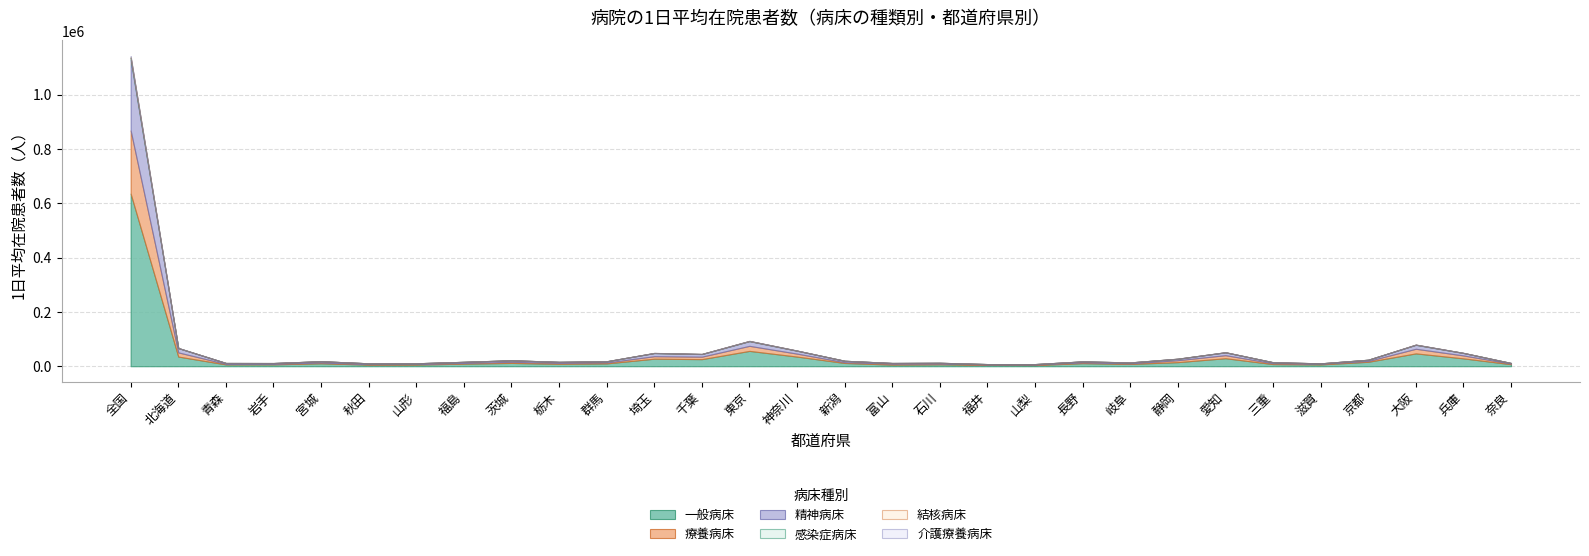

What position from the right is 三重?

6